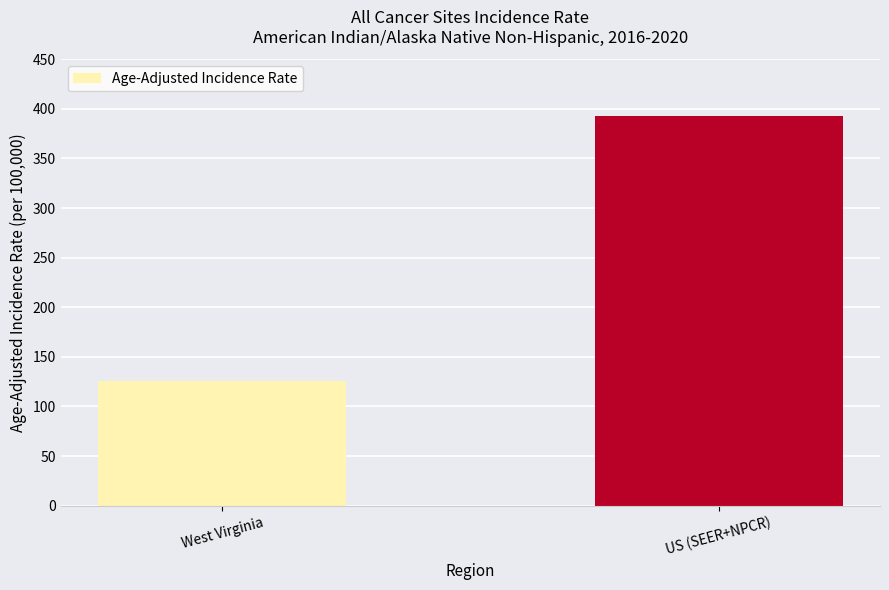

What is the change in value from West Virginia to US (SEER+NPCR)?

+266.9